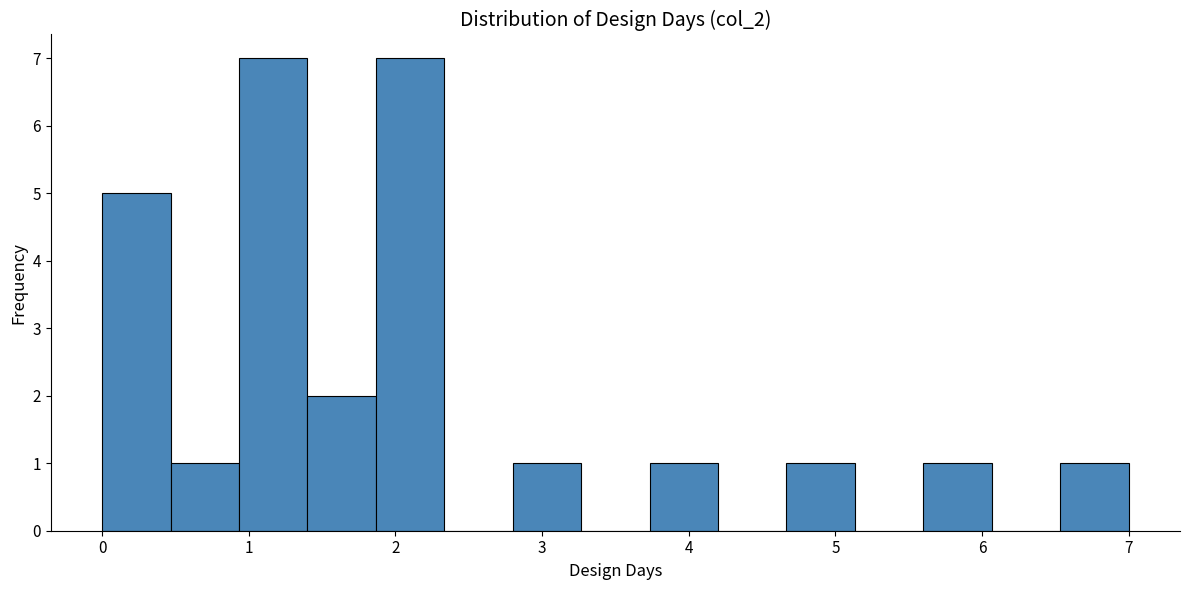

How tall is the bar that spans 4.7 to 5.1 on the x-axis? Neither the bar edges nor the heights are printed on the chart, so give them approximately, as read against the axes.

1